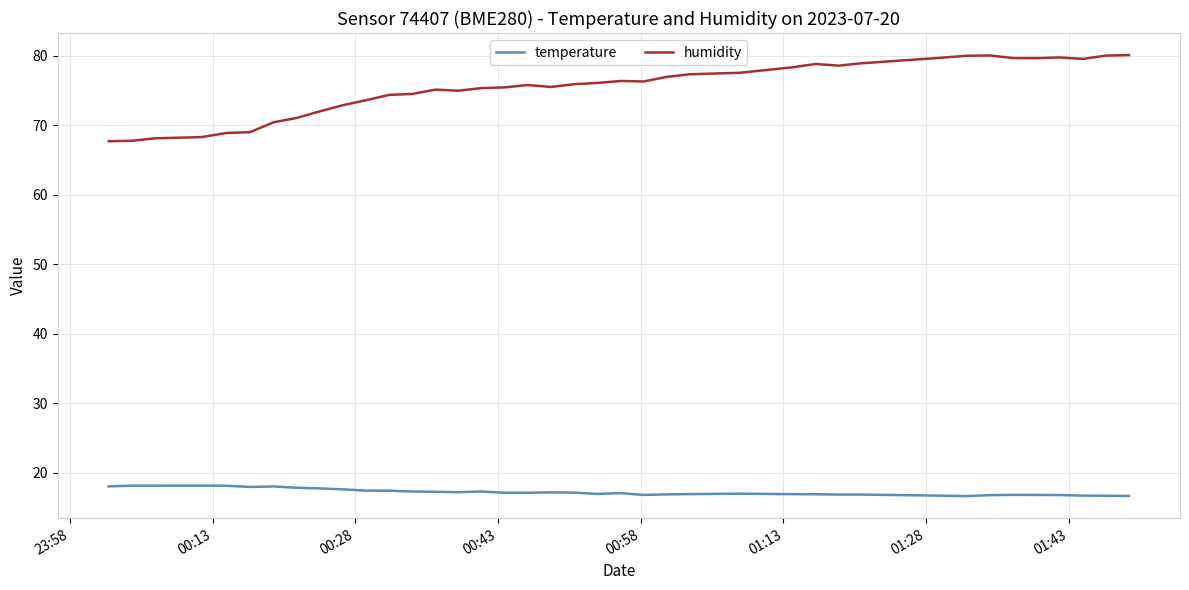

Rank the series by their average value, from lowest to highest.

temperature, humidity